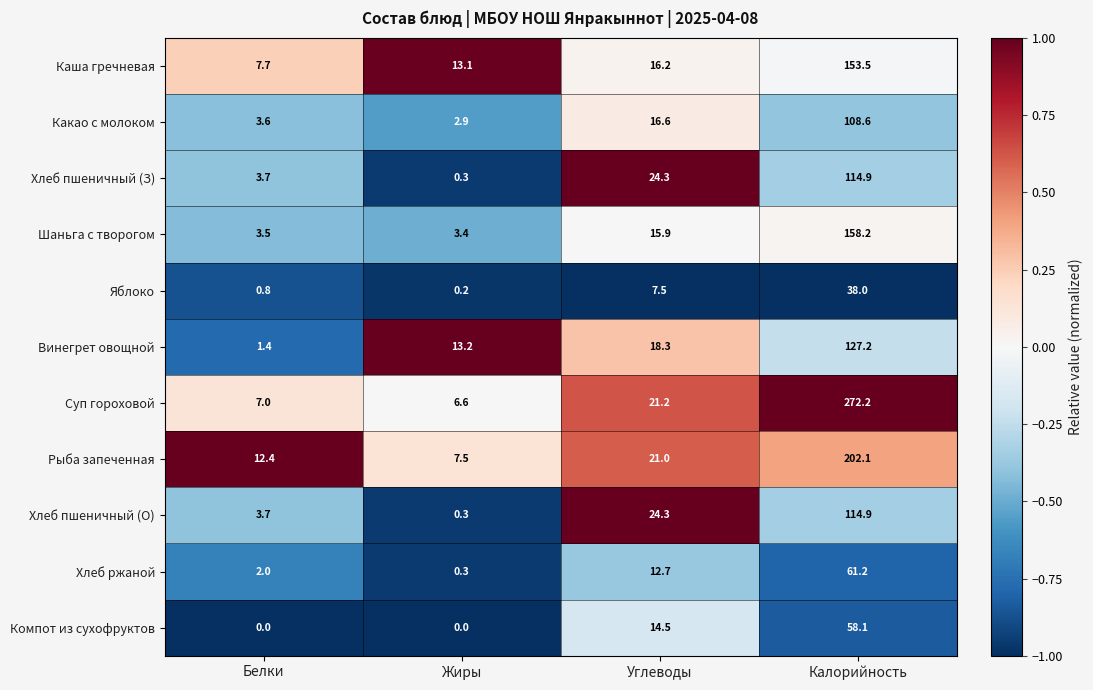

Rank the categories by Хлеб пшеничный (О) value from lowest to highest.

Жиры, Белки, Углеводы, Калорийность